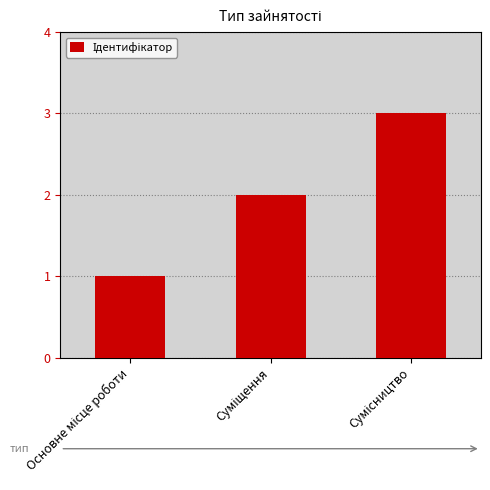

What is the sum of all values?

6